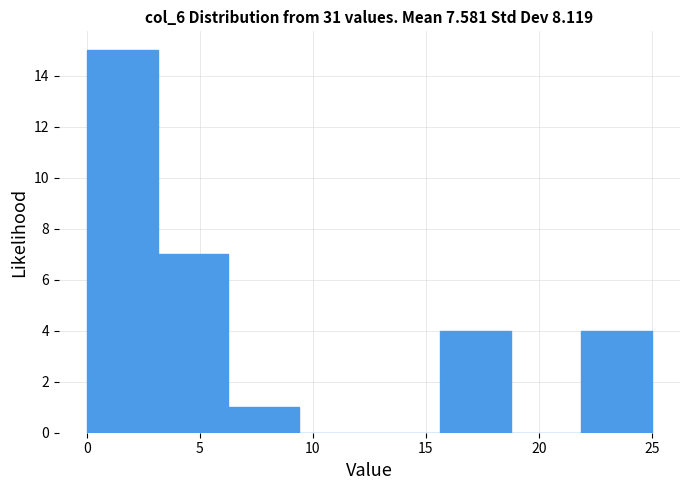

Over which range of the x-axis is the bar tallest?

0.0 to 3.0